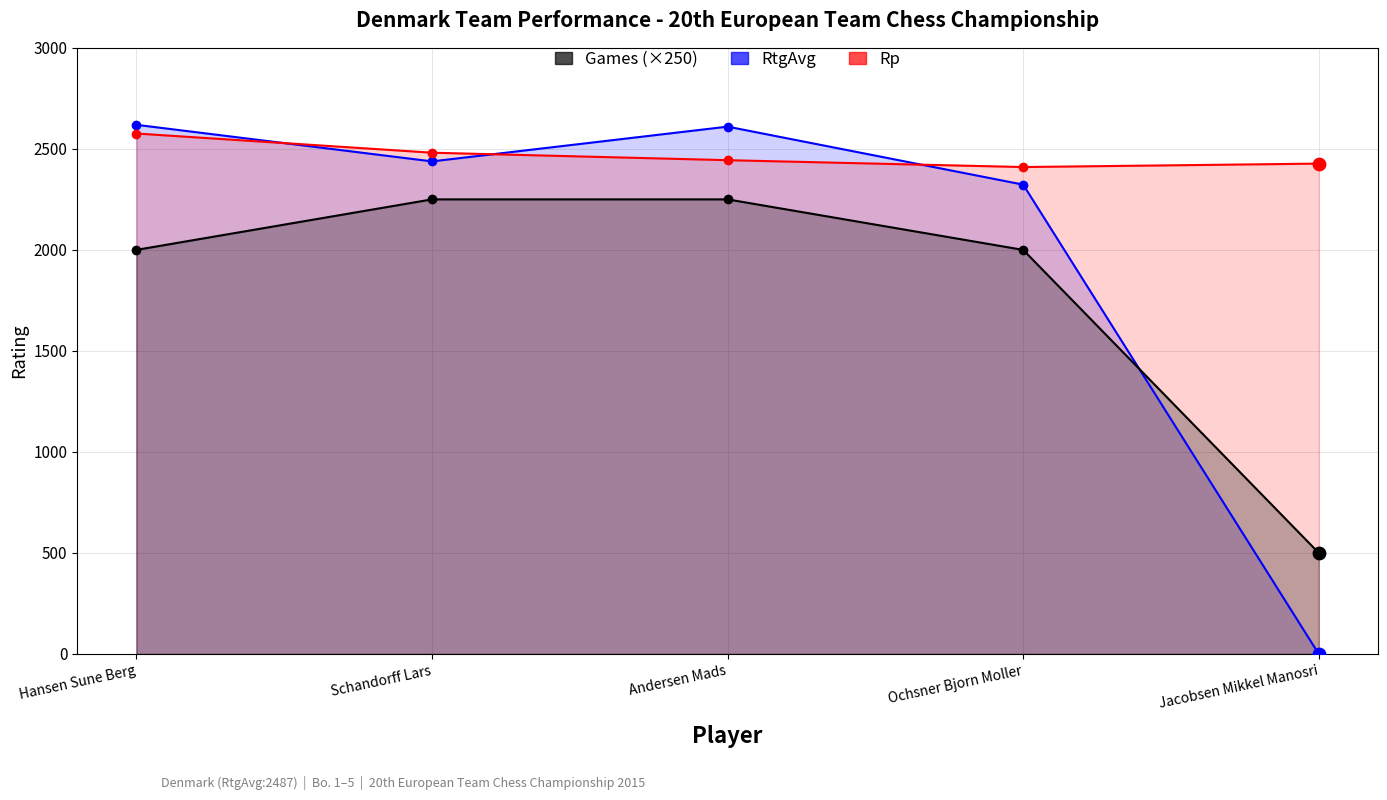

Which series contains the lowest Y value?

Rp